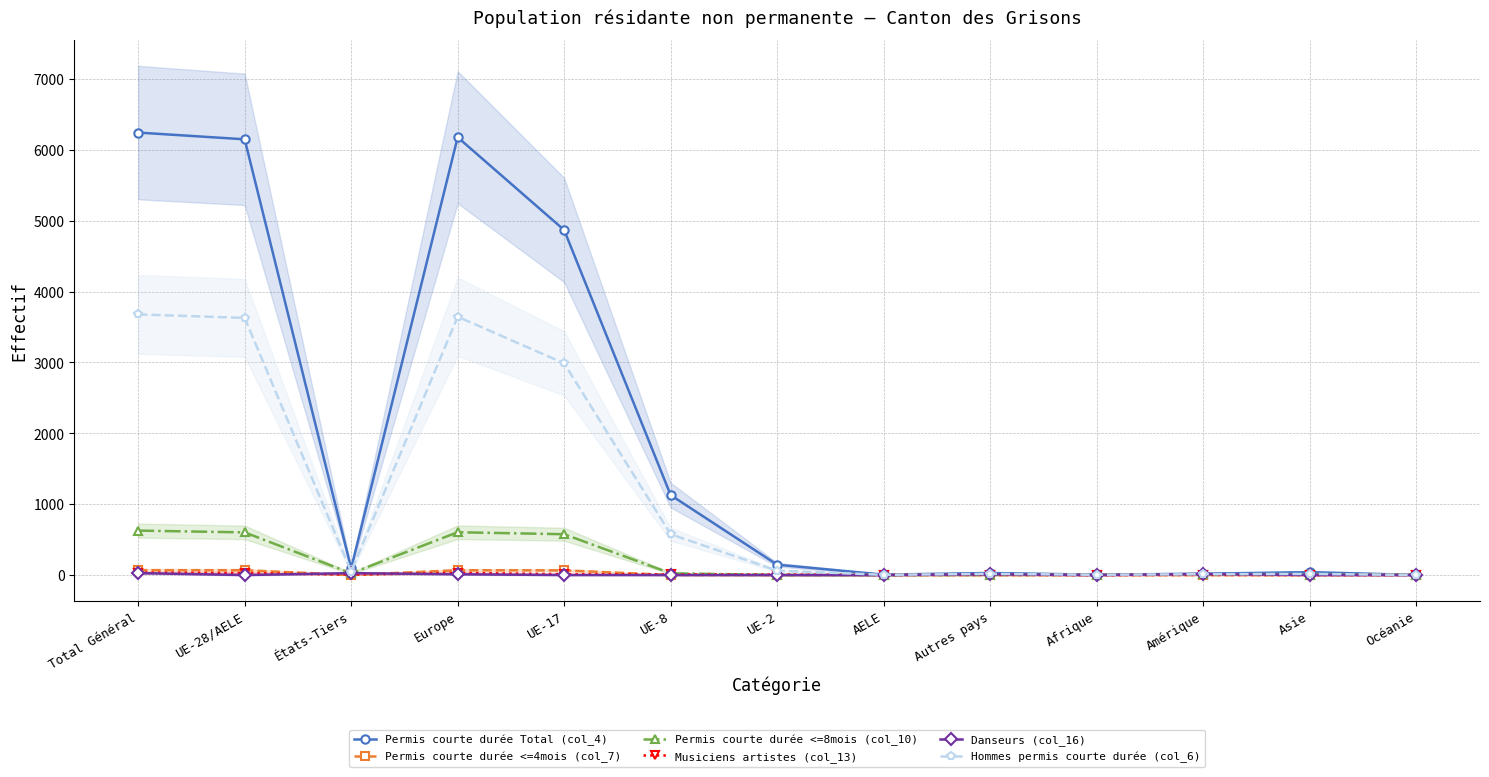

In Permis courte durée Total (col_4), how many points are higher than both neighbors (excluding endpoints)?

3